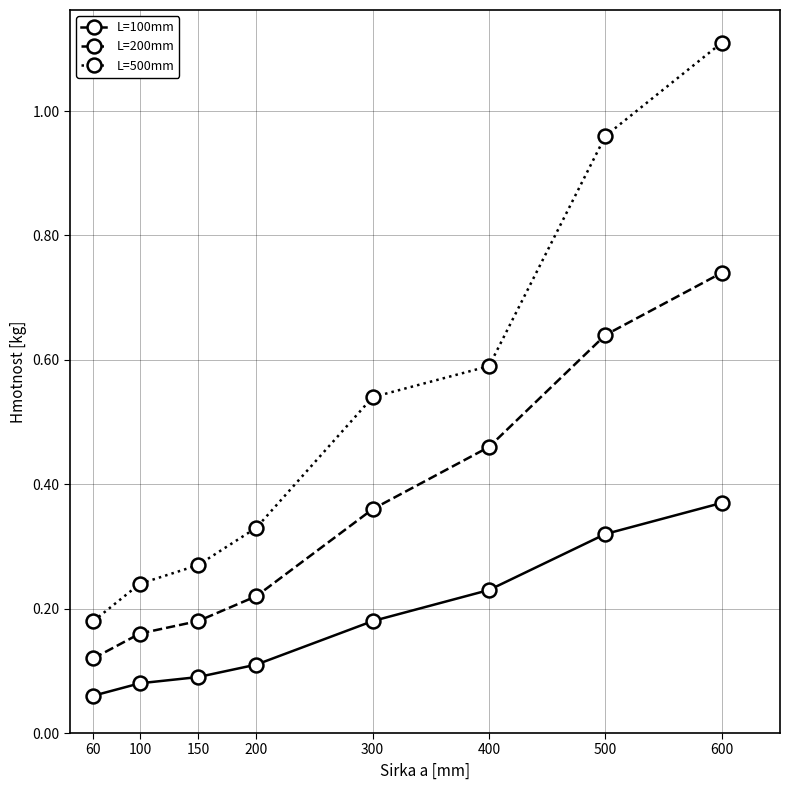

Between 60 and 200, which series saw the biggest shift?

L=500mm